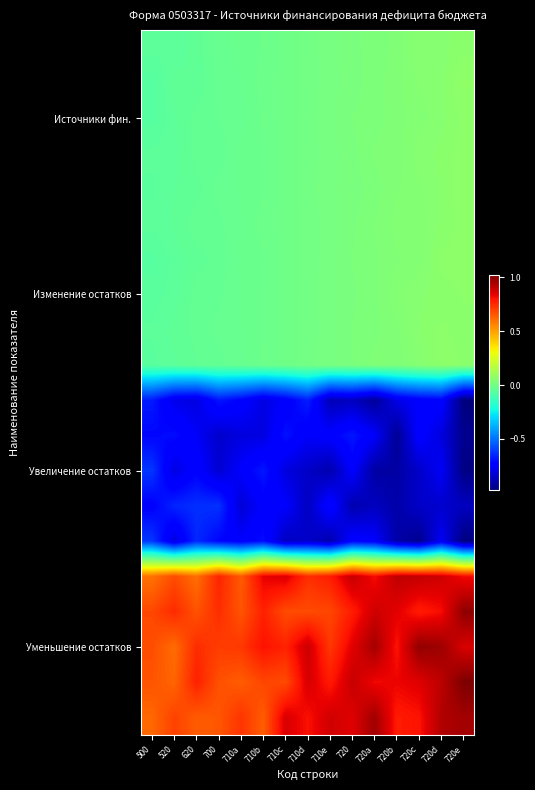

Which has a higher value, 720c or 710a?

720c